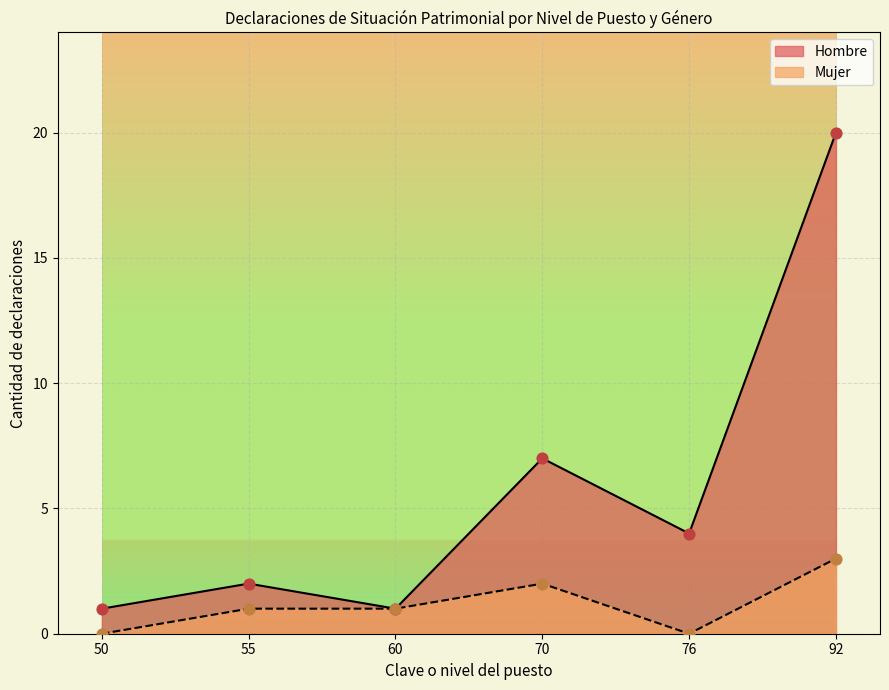

Between 60 and 76, which series saw the biggest shift?

Hombre